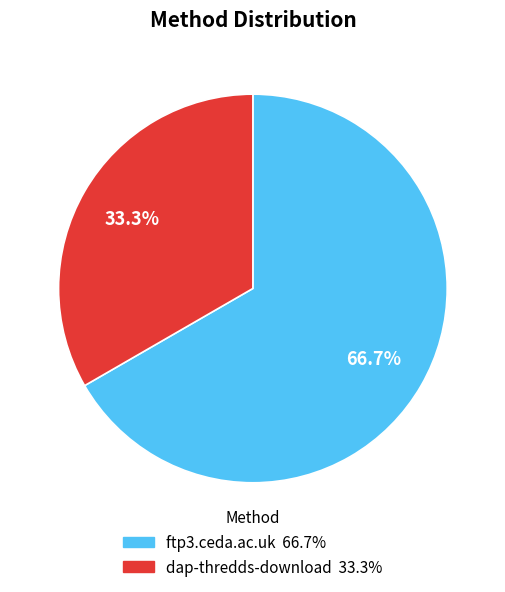

To the nearest percent, what is the combined percentage of dap-thredds-download and ftp3.ceda.ac.uk?

100%